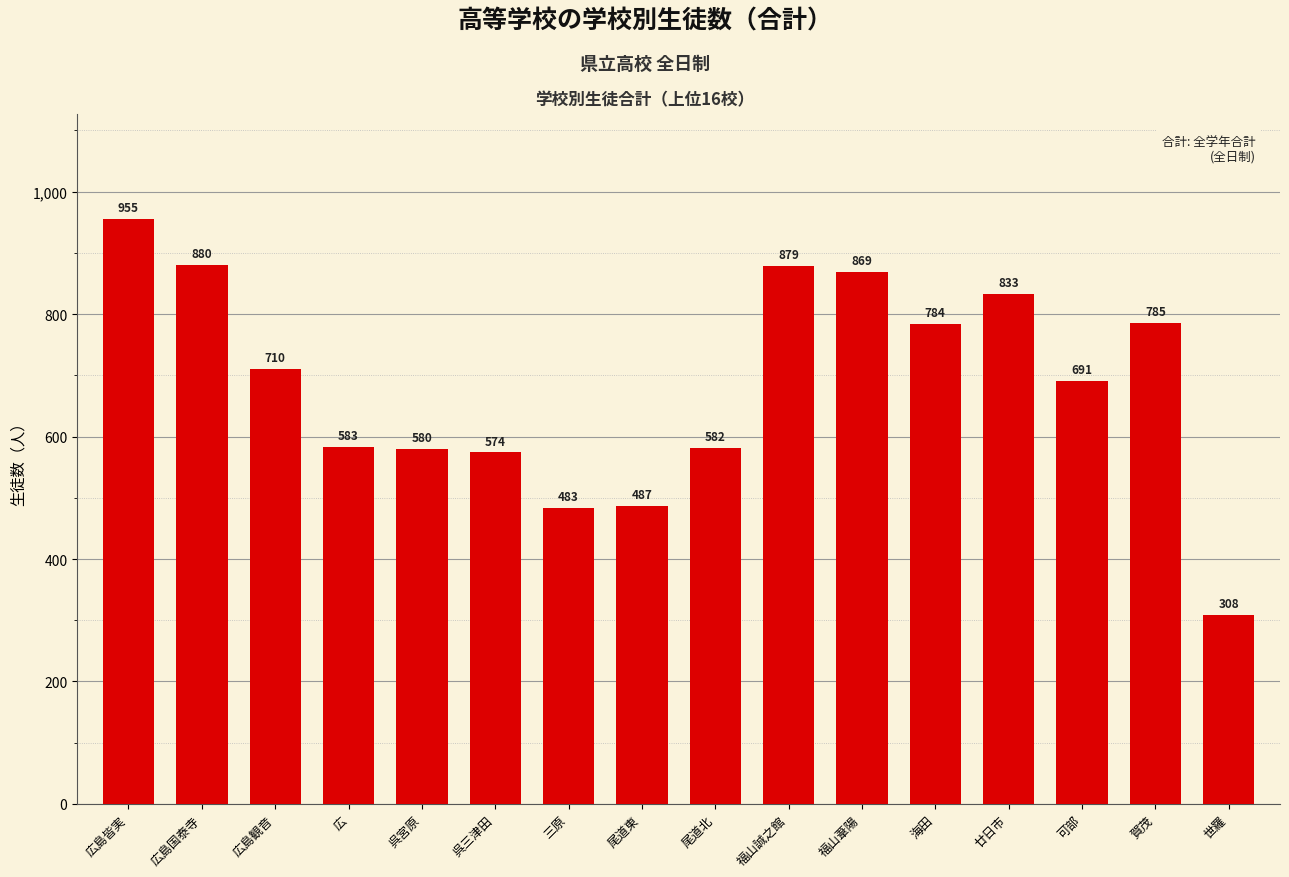

What is the sum of the values at 広島国泰寺 and 福山誠之館?

1759